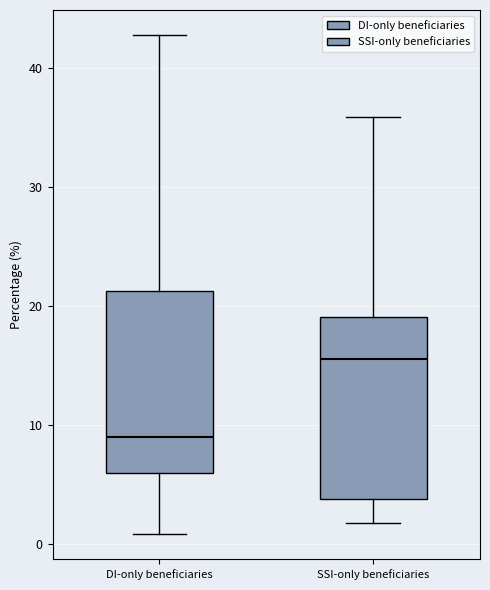

Reading left to right, transcribe this box plot: for each box, give where its median line is, the range the box spans, and where its two whiskers end, as read against the y-axis. The values are not printed on the chart, so give them approximately, as read against the axis.

DI-only beneficiaries: median 9, box 6 to 21, whiskers 1 to 43
SSI-only beneficiaries: median 16, box 4 to 19, whiskers 2 to 36